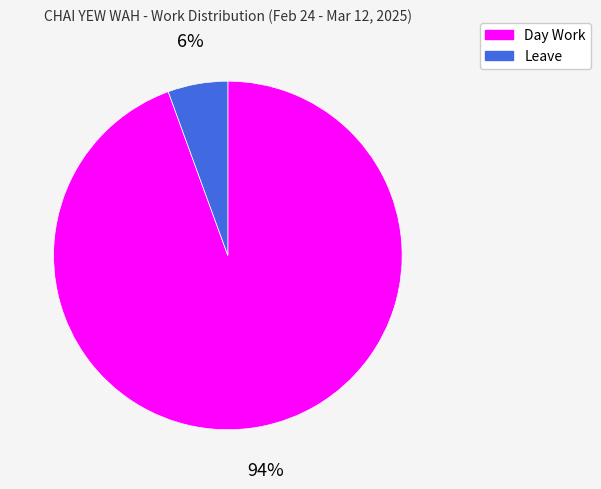

Approximately how many times larger is the value at Leave compared to Day Work?

0.1